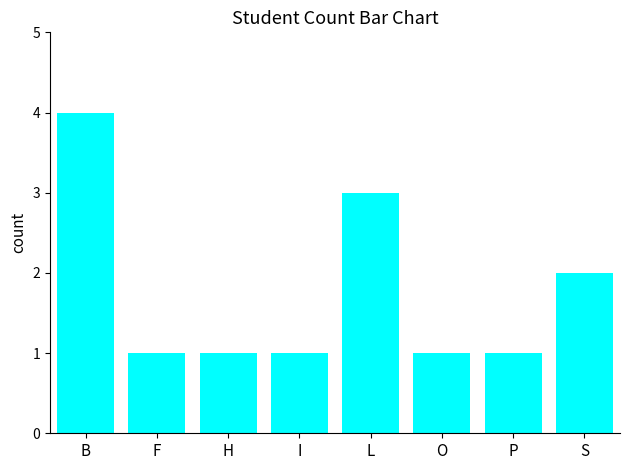

What is the difference between the maximum and minimum values?

3